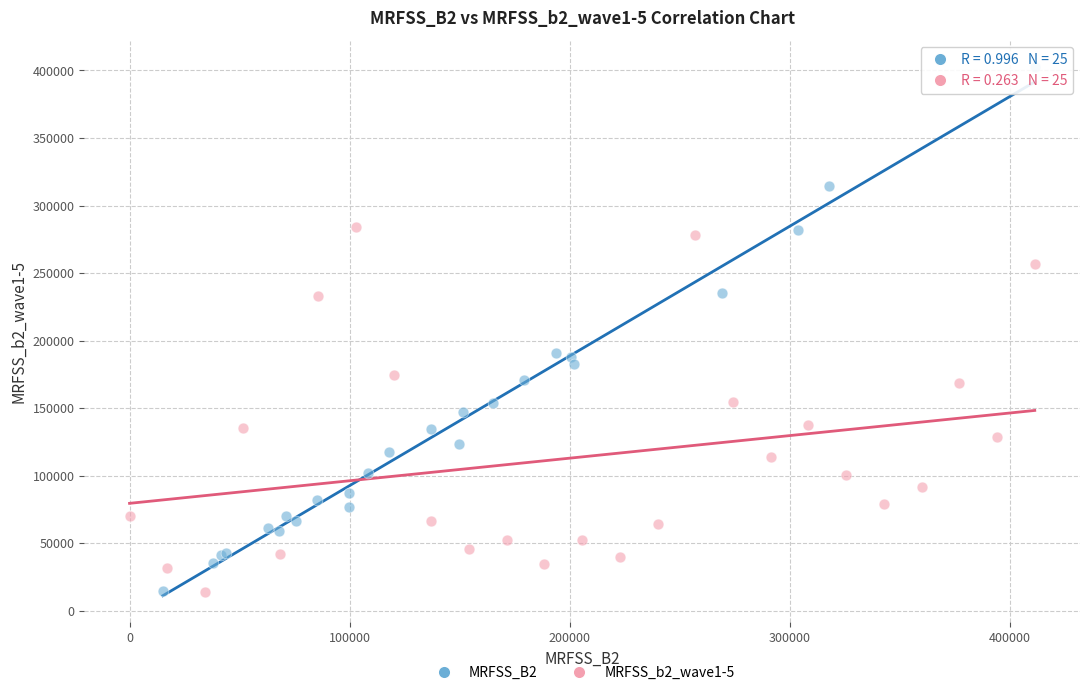

Which series contains the highest Y value?

MRFSS_B2